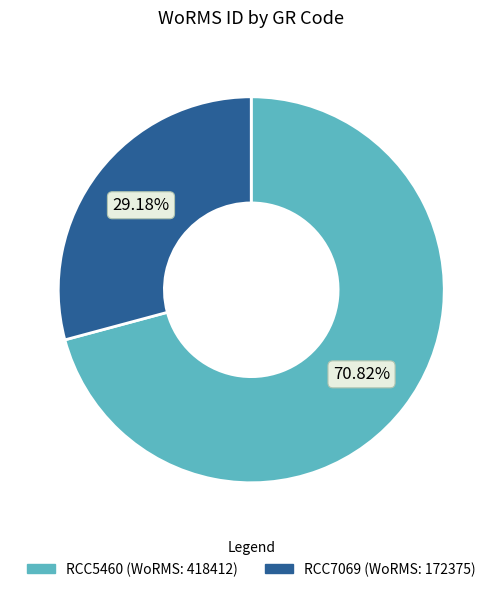

What percentage is the RCC5460 slice, to the nearest percent?

71%